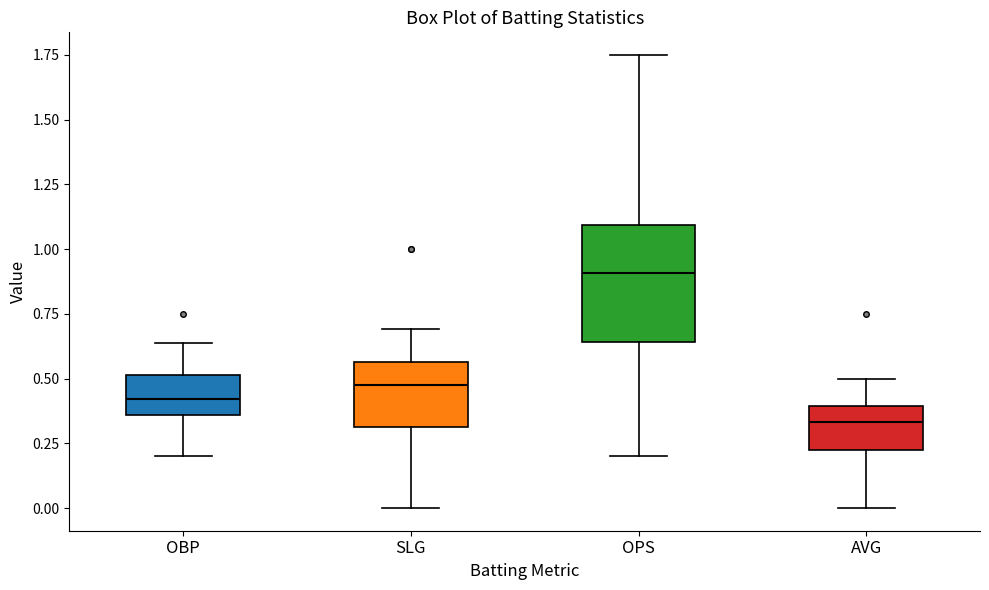

Which box has the highest median line?

OPS